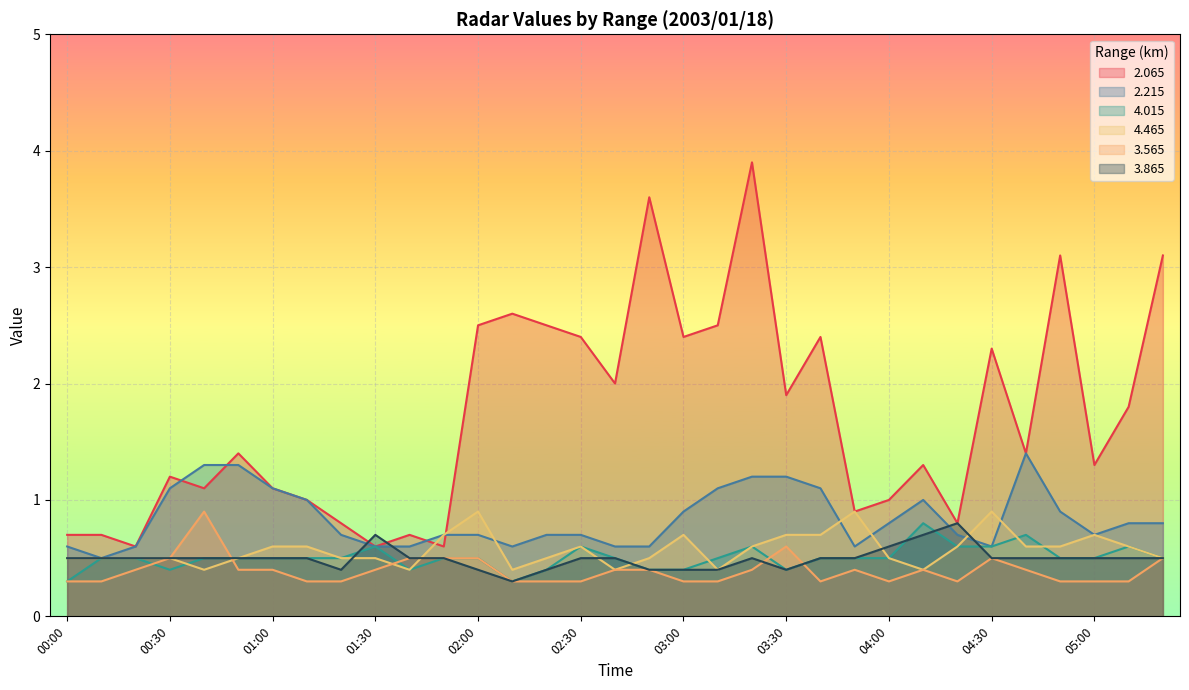

What is the sum of all 3.865 values?

16.4